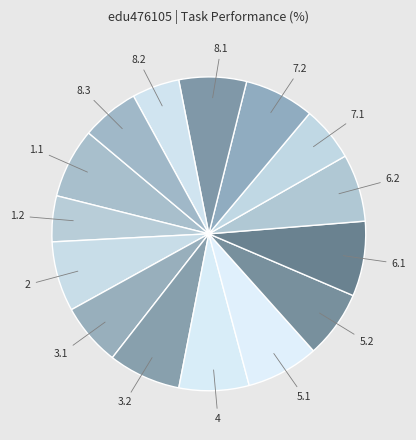

Is there any slice that represents more than half of the pie?

No